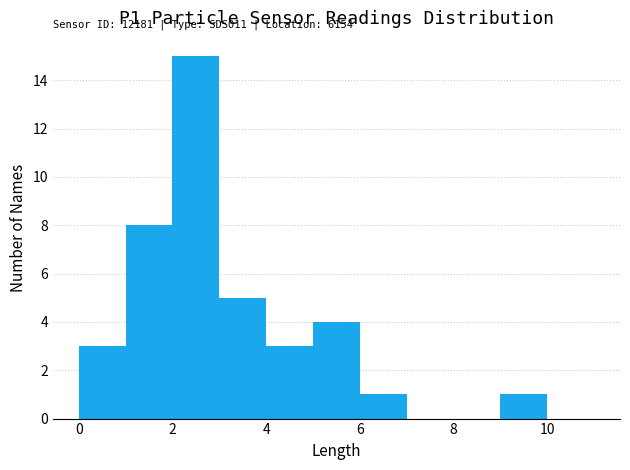

Which range on the x-axis has the tallest bar?

2 to 3